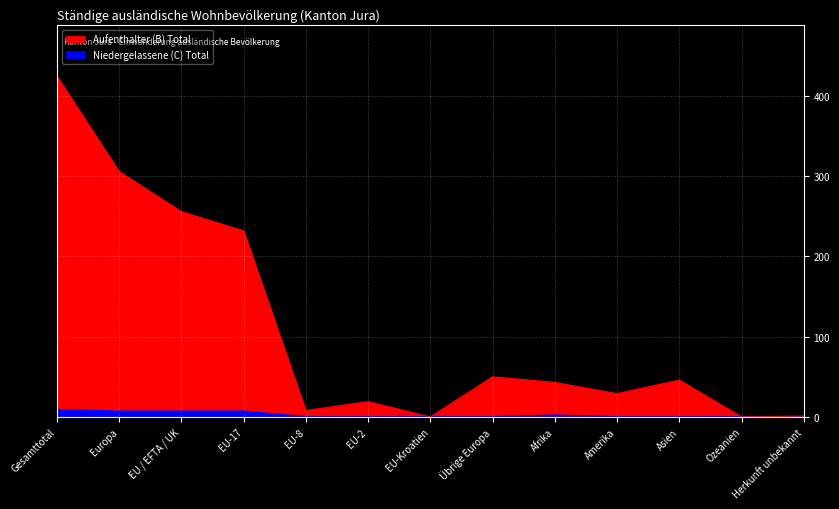

How many values in the Aufenthalter (B) Total series exceed 43?

6